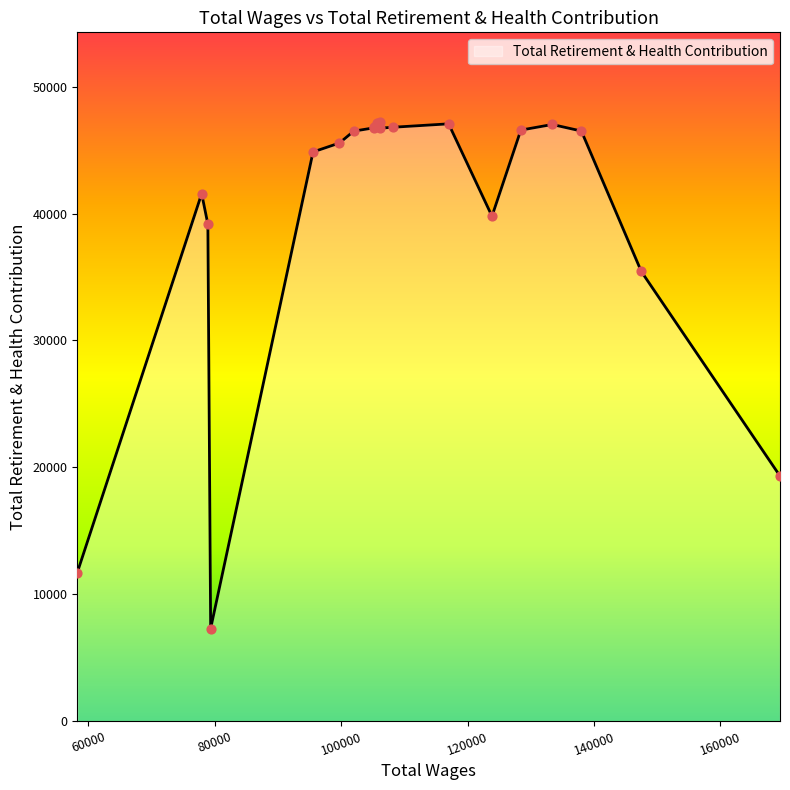

What is the minimum value shown in the chart?

7298